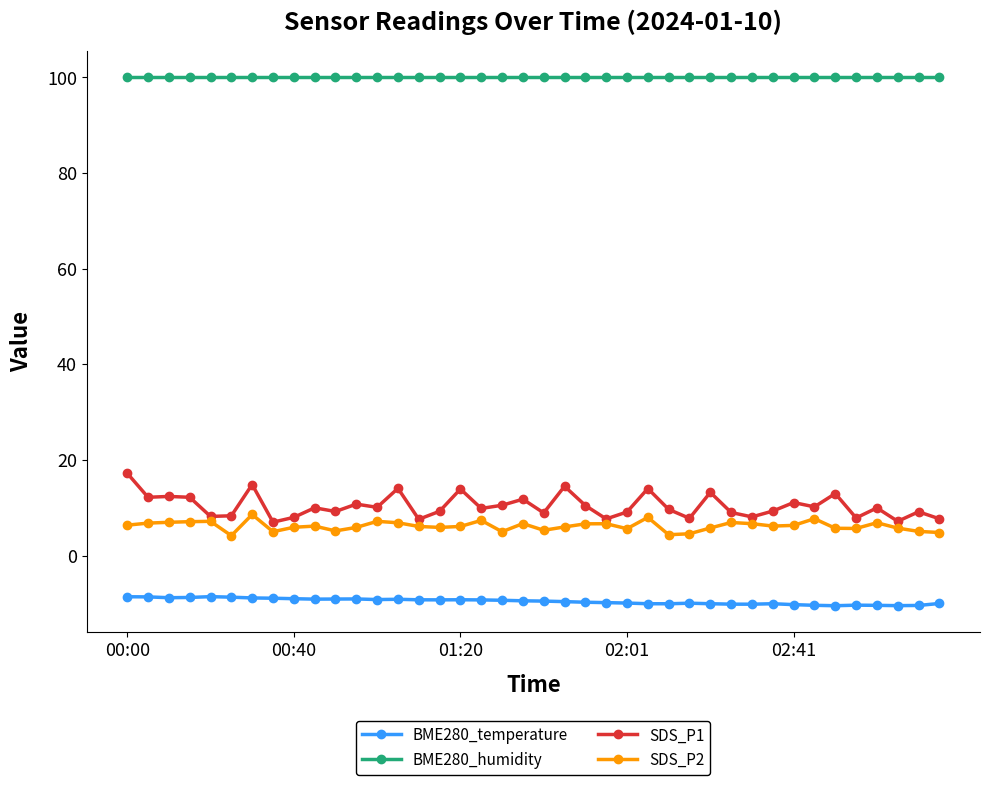

What is the value of the SDS_P1 point at the 32nd from the left?

9.3